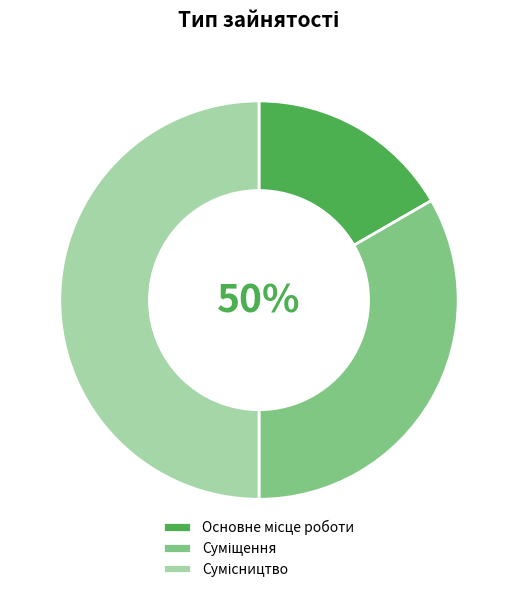

What percentage is the Суміщення slice, to the nearest percent?

33%